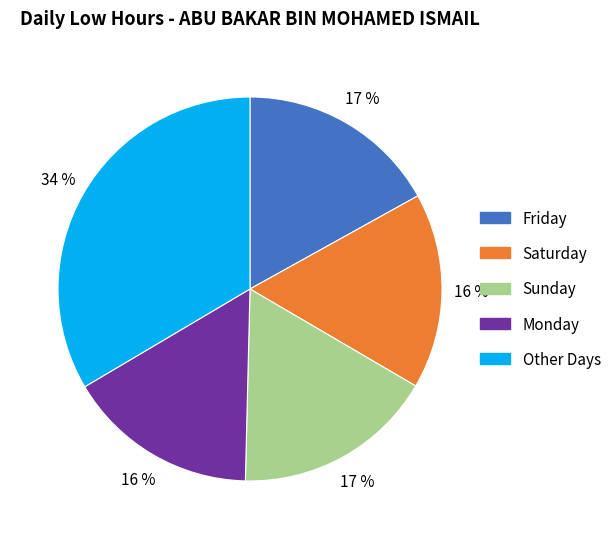

True or false: Monday accounts for 16% of the total.

True